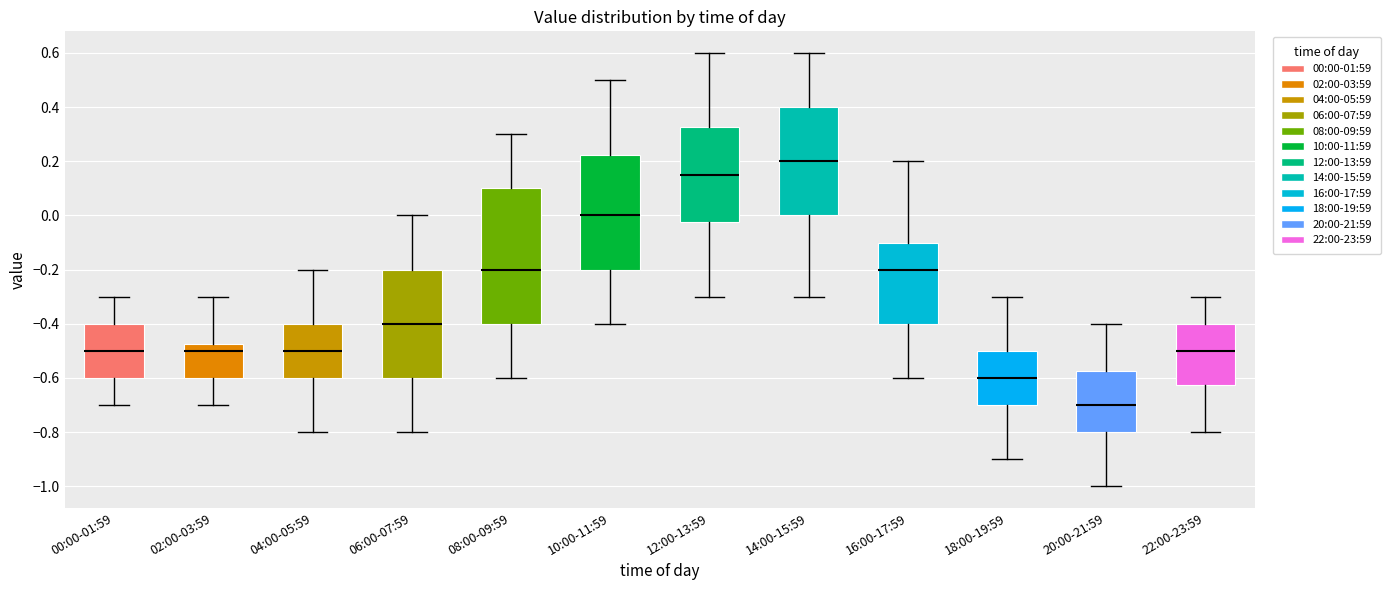

Reading left to right, read every box against the y-axis: the position of its median line, the range the box covers, and the ends of its whiskers. The values are not printed on the chart, so give them approximately, as read against the axis.

00:00-01:59: median -0.50, box -0.60 to -0.40, whiskers -0.70 to -0.30
02:00-03:59: median -0.50, box -0.60 to -0.48, whiskers -0.70 to -0.30
04:00-05:59: median -0.50, box -0.60 to -0.40, whiskers -0.80 to -0.20
06:00-07:59: median -0.40, box -0.60 to -0.20, whiskers -0.80 to 0.00
08:00-09:59: median -0.20, box -0.40 to 0.10, whiskers -0.60 to 0.30
10:00-11:59: median 0.00, box -0.20 to 0.22, whiskers -0.40 to 0.50
12:00-13:59: median 0.16, box -0.02 to 0.32, whiskers -0.30 to 0.60
14:00-15:59: median 0.20, box 0.00 to 0.40, whiskers -0.30 to 0.60
16:00-17:59: median -0.20, box -0.40 to -0.10, whiskers -0.60 to 0.20
18:00-19:59: median -0.60, box -0.70 to -0.50, whiskers -0.90 to -0.30
20:00-21:59: median -0.70, box -0.80 to -0.58, whiskers -1.00 to -0.40
22:00-23:59: median -0.50, box -0.62 to -0.40, whiskers -0.80 to -0.30